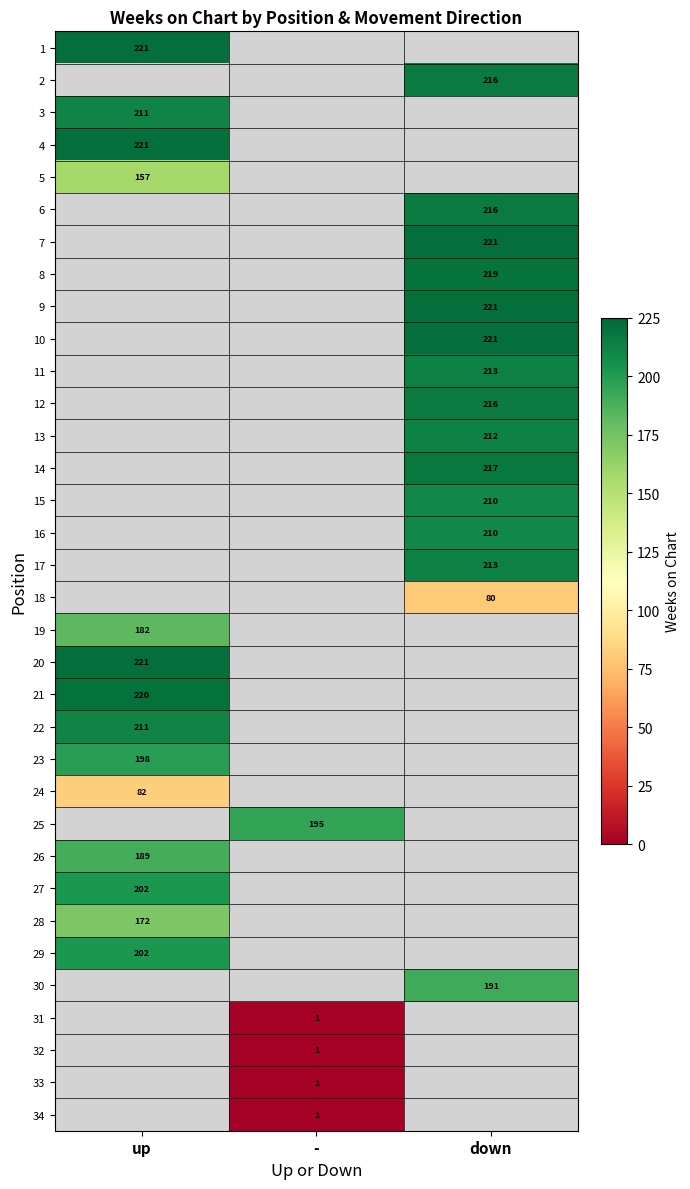

What is the maximum value shown in the chart?

221.0